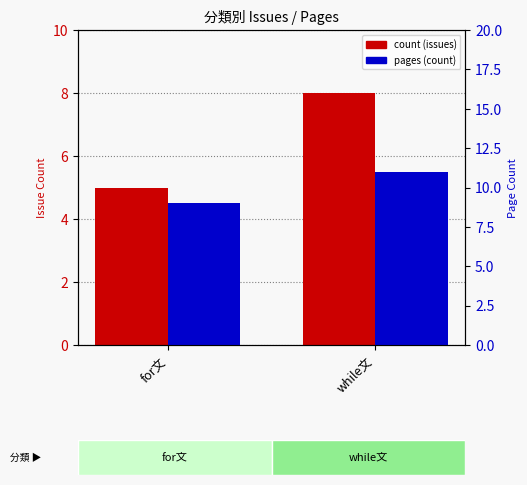

Reading left to right, transcribe all the data shown in this chart.

count (issues): for文=5	while文=8
pages (count): for文=9	while文=11